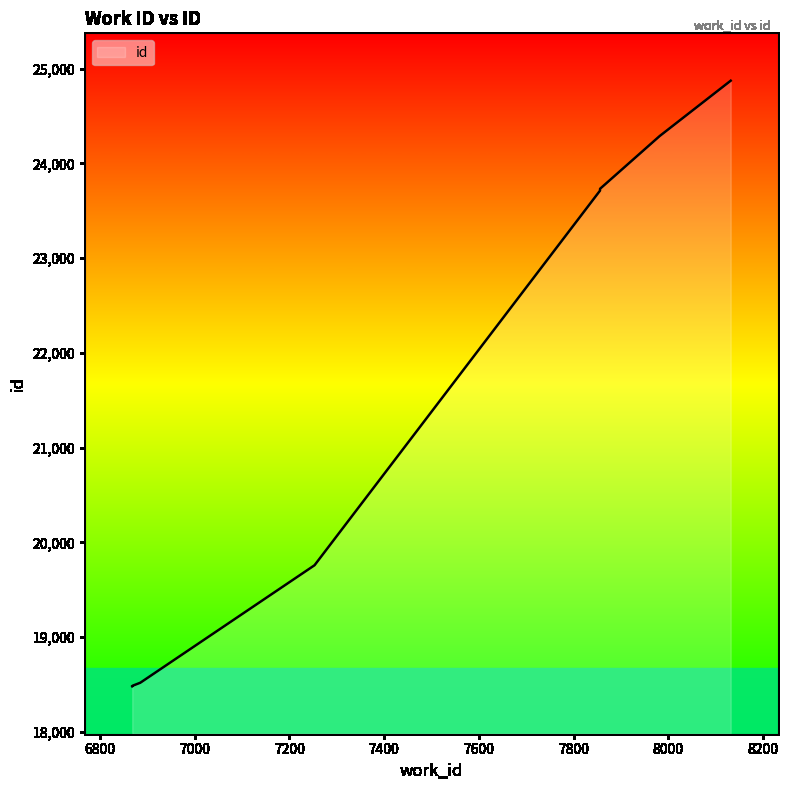

Count the number of values greater than 19758.

4